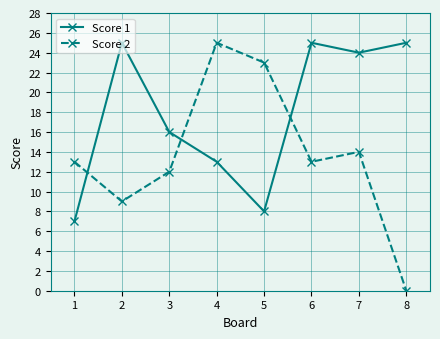

What is the sum of all Score 2 values?

109